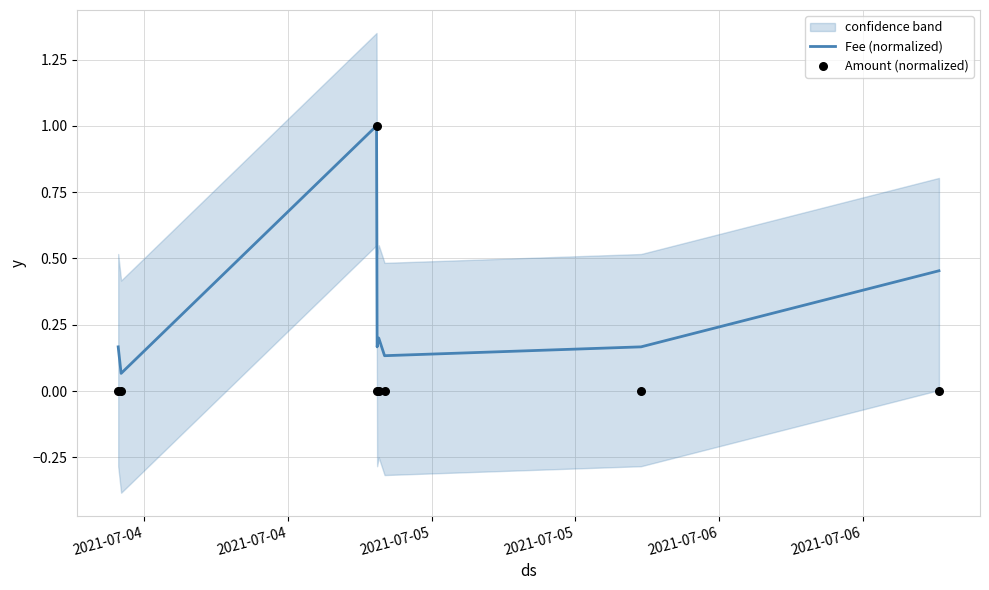

What is the maximum value for Fee (normalized)?

1.0